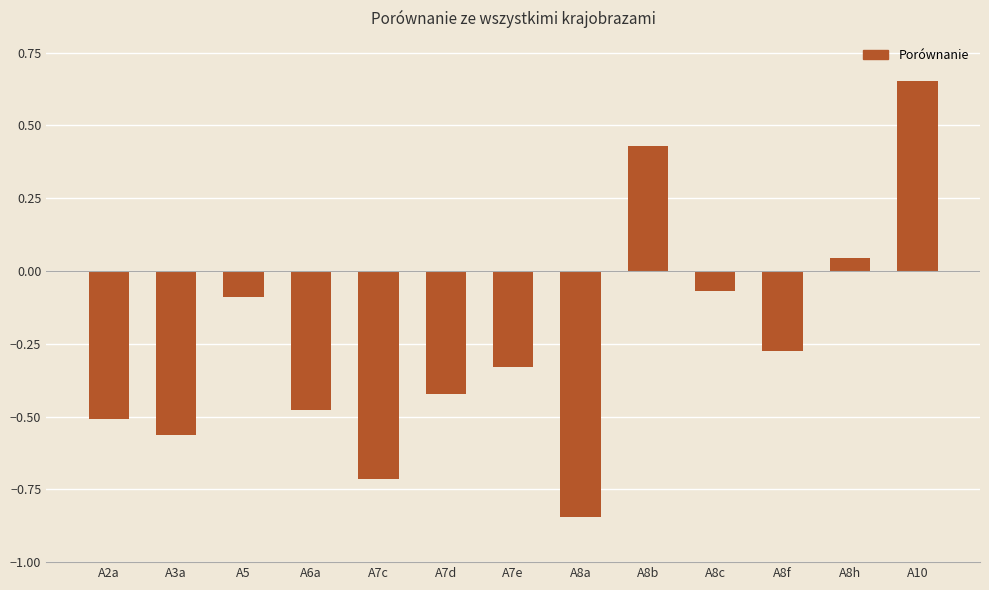

Count the number of values greater than 0.

3